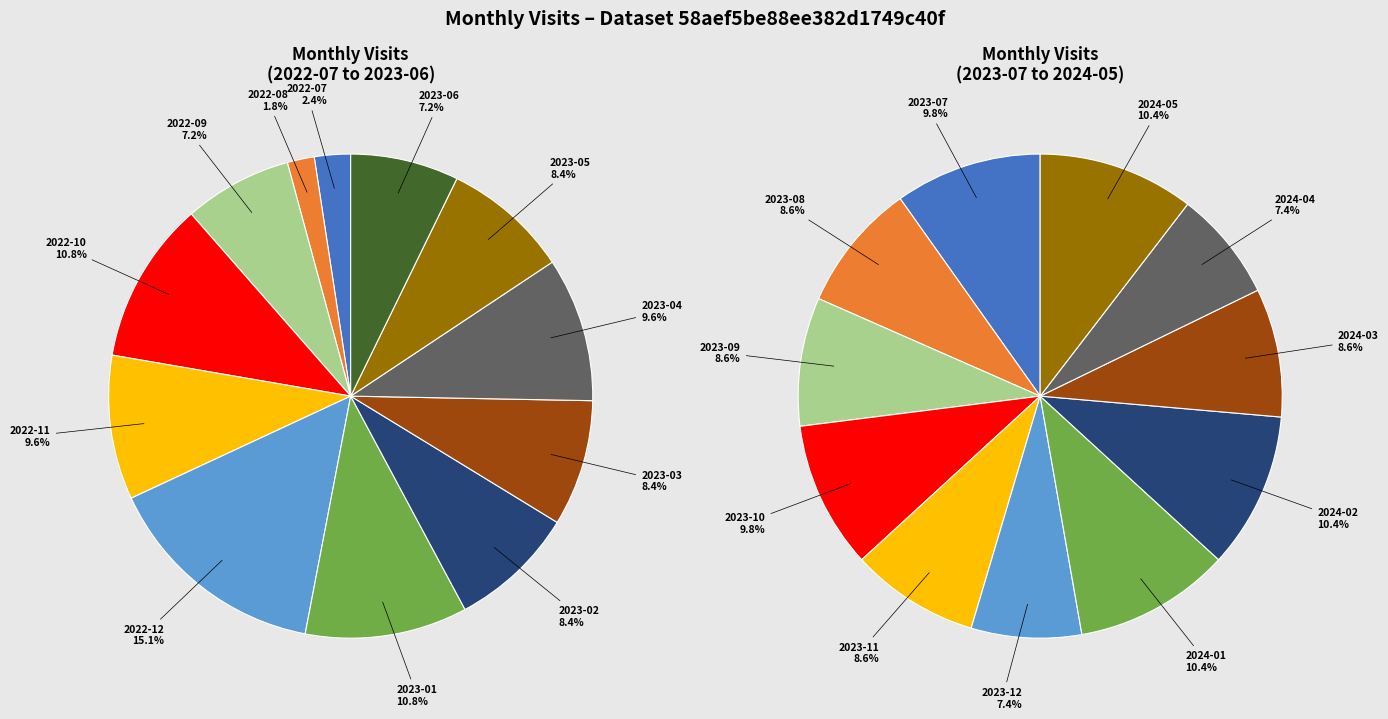

What percentage is NOT represented by 2023-04?

90.4%